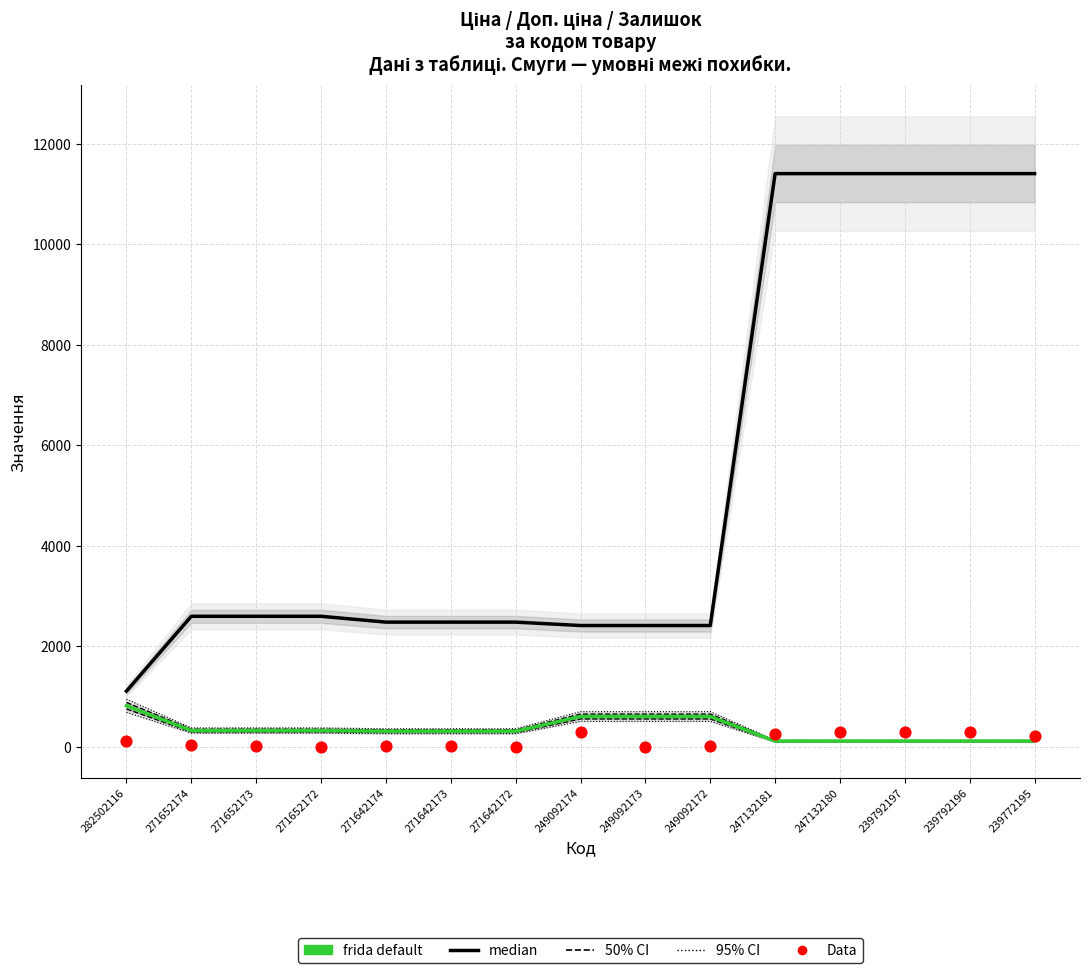

Which series has the largest total across all categories?

Доп. ціна (median)